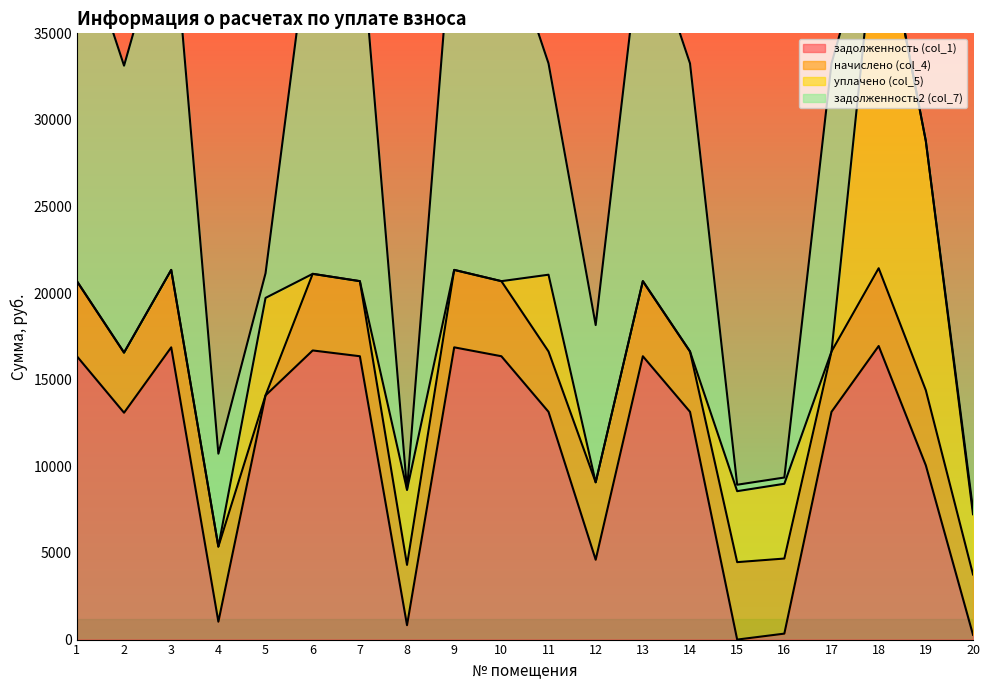

How many intersections are there between задолженность (col_1) and задолженность2 (col_7)?

8